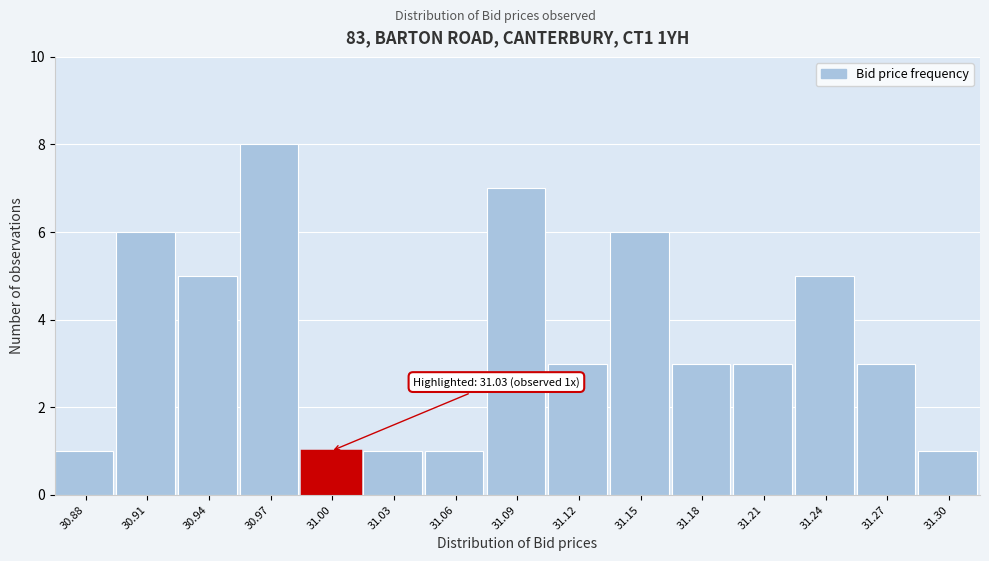

Reading left to right, extract all data points from this chart.

30.88=1	30.91=6	30.94=5	30.97=8	31.00=1	31.03=1	31.06=1	31.09=7	31.12=3	31.15=6	31.18=3	31.21=3	31.24=5	31.27=3	31.30=1